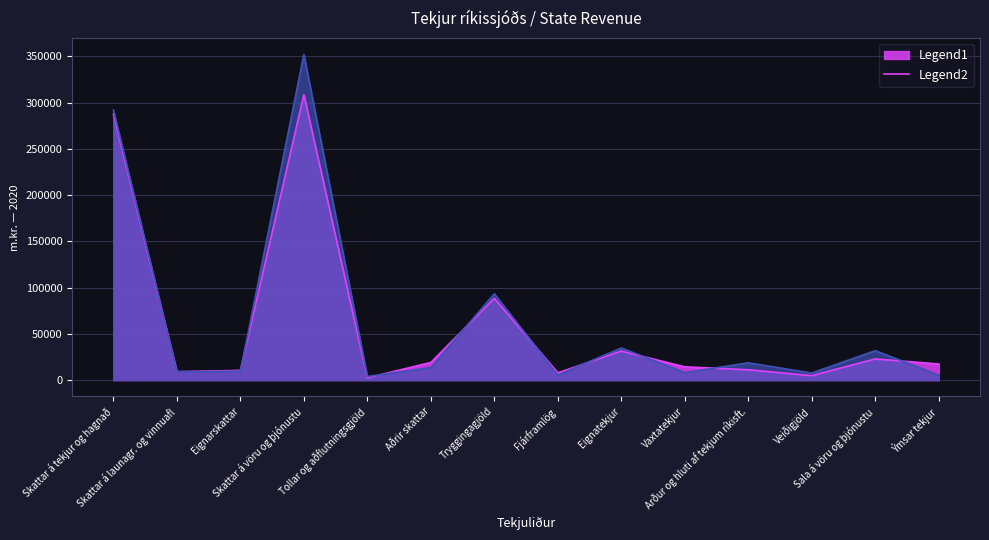

Reading right to left, transcribe all the data shown in this chart.

2020 (m.kr.): Ýmsar tekjur=17426.0	Sala á vöru og þjónustu=22914.0	Veiðigjöld=4853.0	Arður og hluti af tekjum ríkisft.=11208.0	Vaxtatekjur=14374.0	Eignatekjur=31388.0	Fjárframlög=7874.0	Tryggingagjöld=88364.0	Aðrir skattar=19131.0	Tollar og aðflutningsgjöld=2475.0	Skattar á vöru og þjónustu=308438.0	Eignarskattar=10526.0	Skattar á launagr. og vinnuafl=9192.0	Skattar á tekjur og hagnað=287478.0
Endurmat 2021 (m.kr.): Ýmsar tekjur=5494.1	Sala á vöru og þjónustu=31825.6	Veiðigjöld=7690.0	Arður og hluti af tekjum ríkisft.=18705.4	Vaxtatekjur=8145.0	Eignatekjur=34719.6	Fjárframlög=5546.2	Tryggingagjöld=93270.0	Aðrir skattar=13586.7	Tollar og aðflutningsgjöld=3921.9	Skattar á vöru og þjónustu=351904.5	Eignarskattar=9740.6	Skattar á launagr. og vinnuafl=8901.0	Skattar á tekjur og hagnað=291700.0